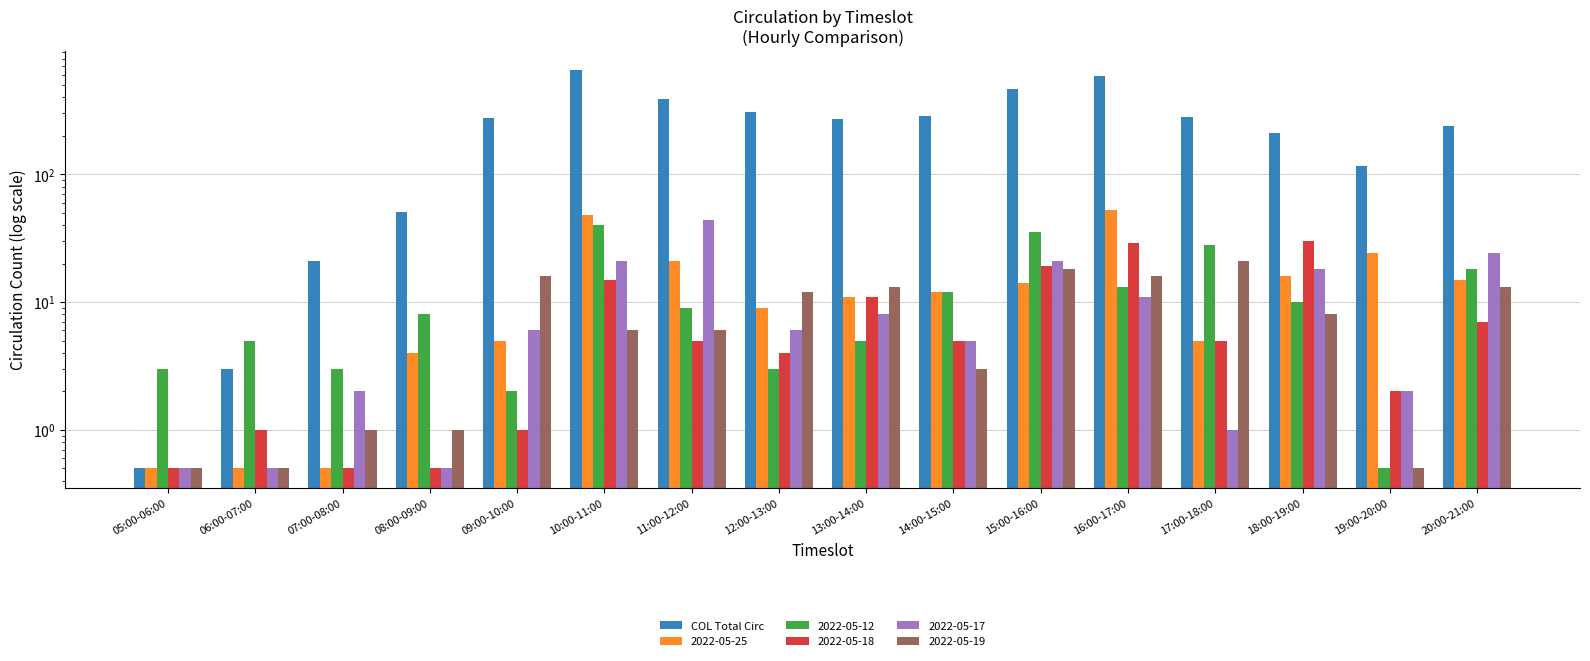

Is it true that the value at 16:00-17:00 is 581.0?

True